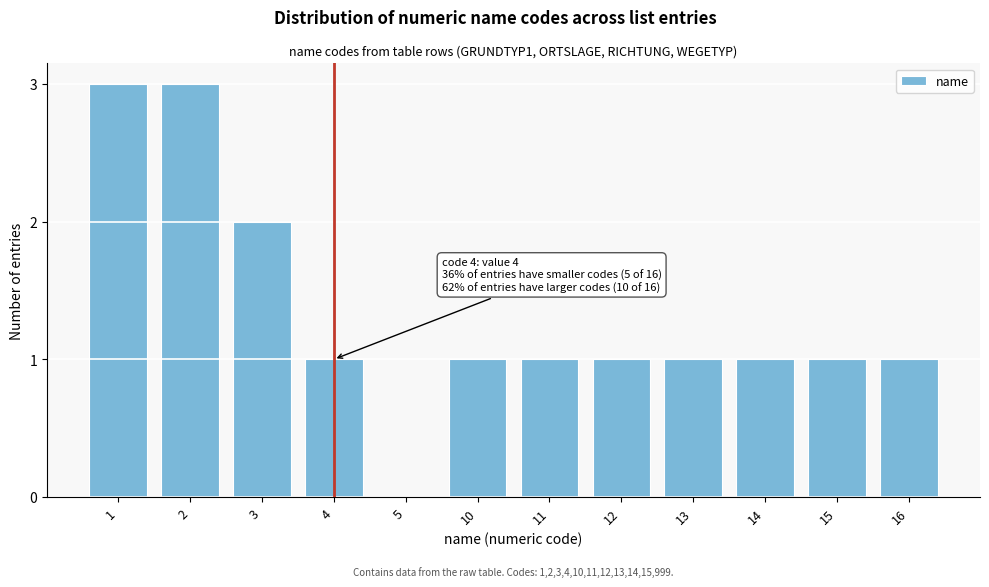

Reading left to right, what are all the values shown in this chart?

1=3	2=3	3=2	4=1	5=0	10=1	11=1	12=1	13=1	14=1	15=1	16=1